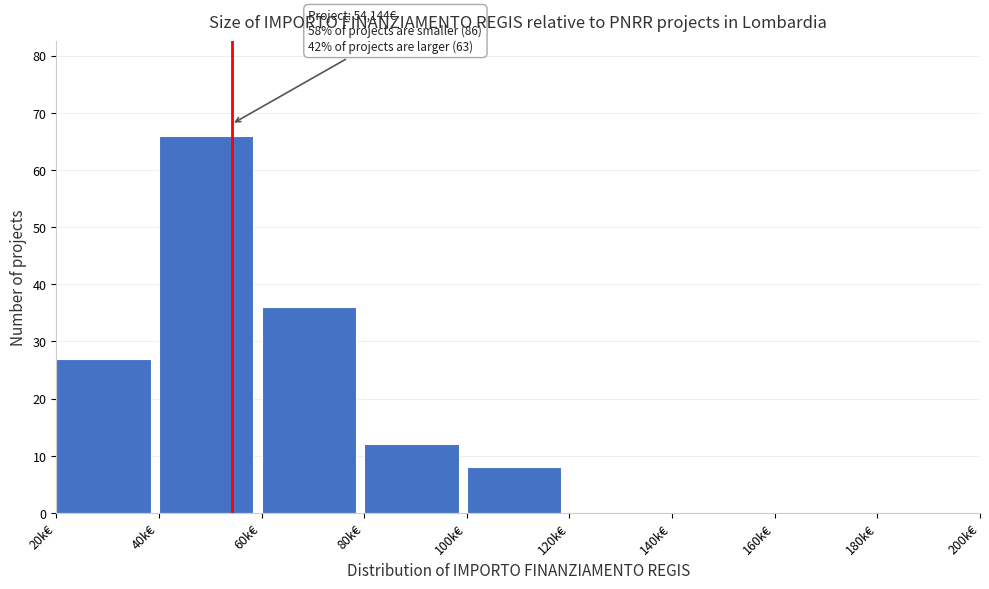

Reading left to right, what are all the values shown in this chart?

20k€=27	40k€=66	60k€=36	80k€=12	100k€=8	120k€=0	140k€=0	160k€=0	180k€=0